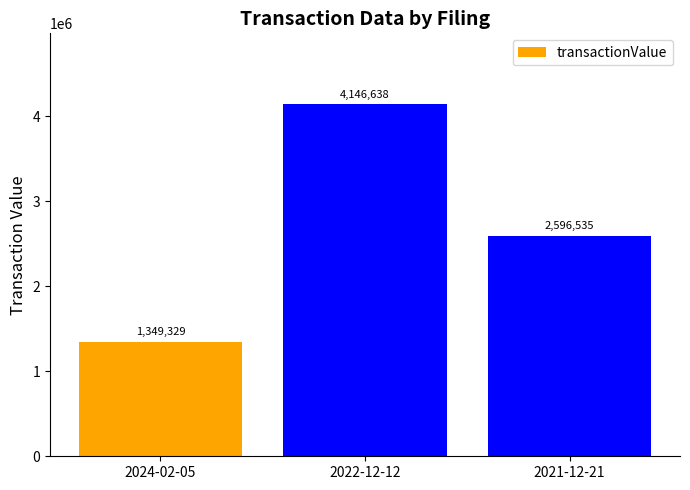

List the labels in order of value, smallest first.

2024-02-05, 2021-12-21, 2022-12-12